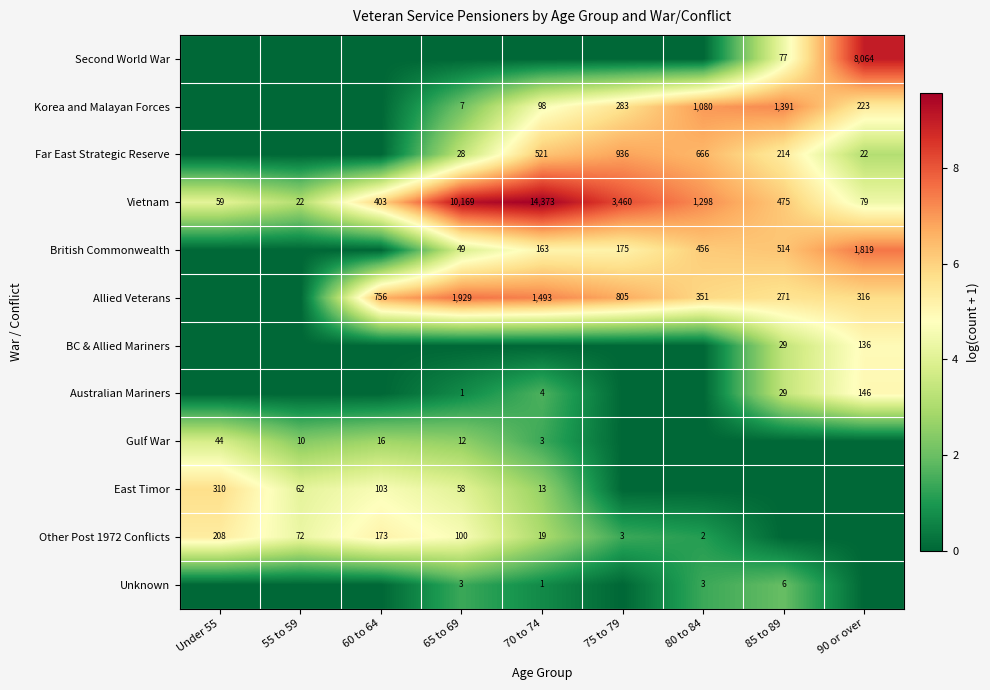

What is the sum of the Australian Mariners values at 65 to 69 and 70 to 74?

5